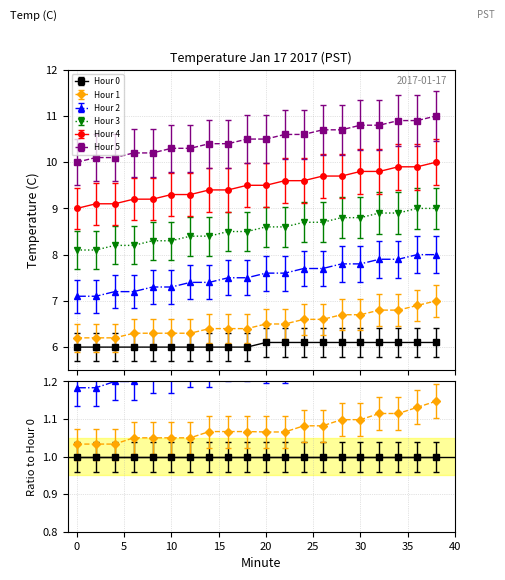

What is the sum of all Hour 5 values?

210.0